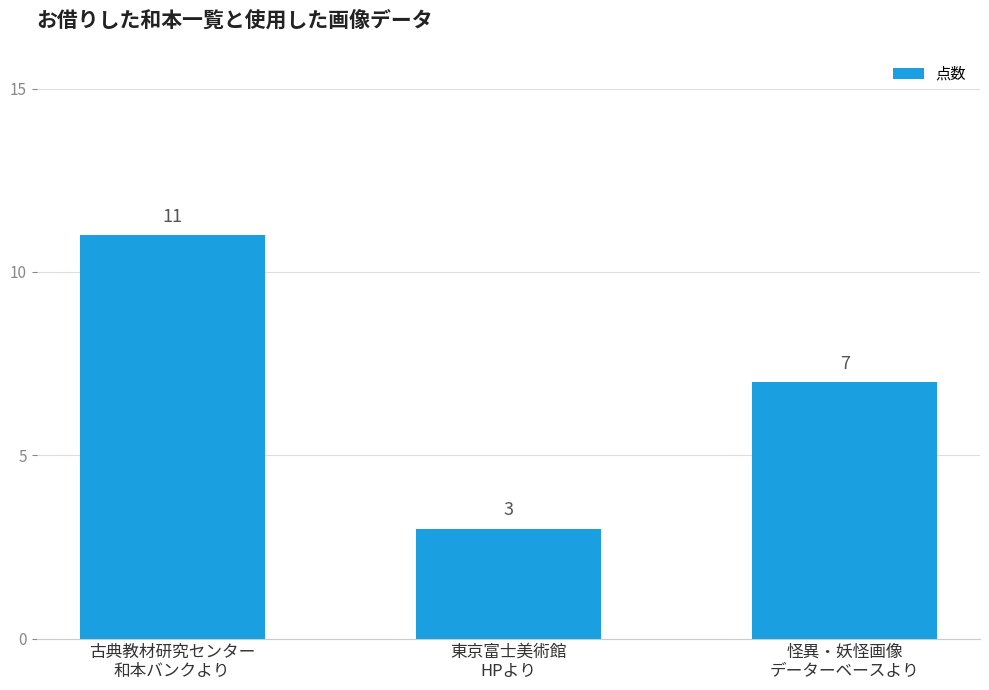

What is the difference between the second highest and minimum values?

4